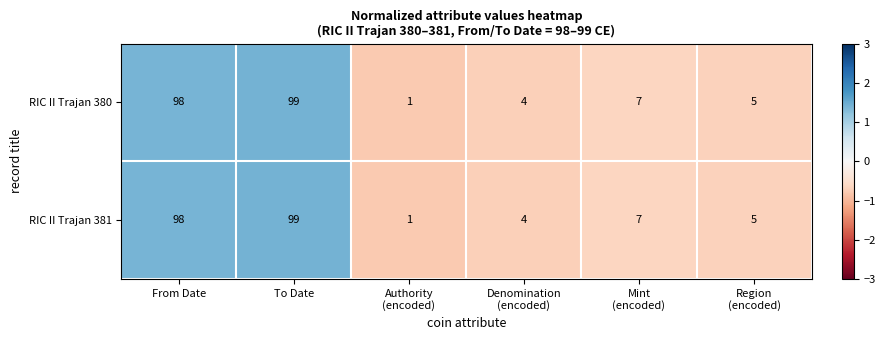

Which category has the lowest value across all series?

Authority
(encoded)